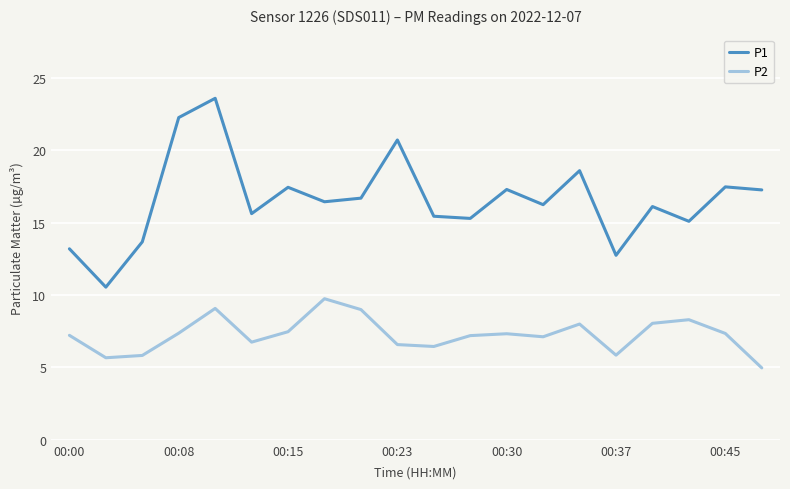

What is the lowest value of the P2 series?

5.0